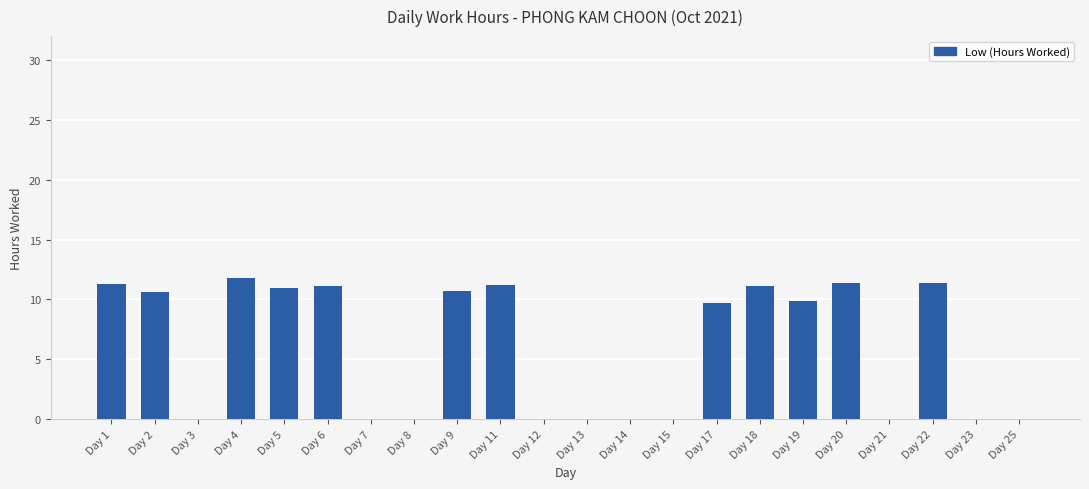

True or false: the data shows 15.7 at Day 6.

False